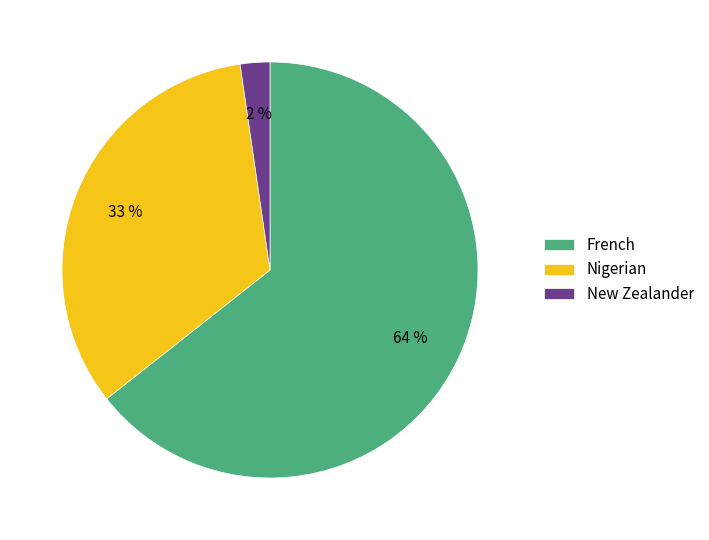

Between New Zealander and Nigerian, which is larger?

Nigerian